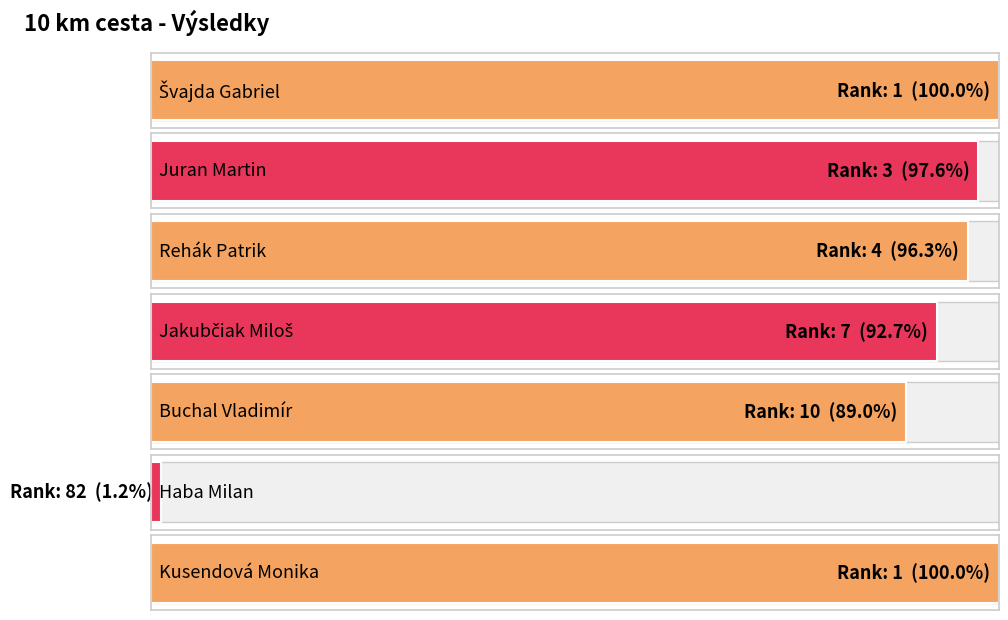

What is the difference between the maximum and second lowest values?

81